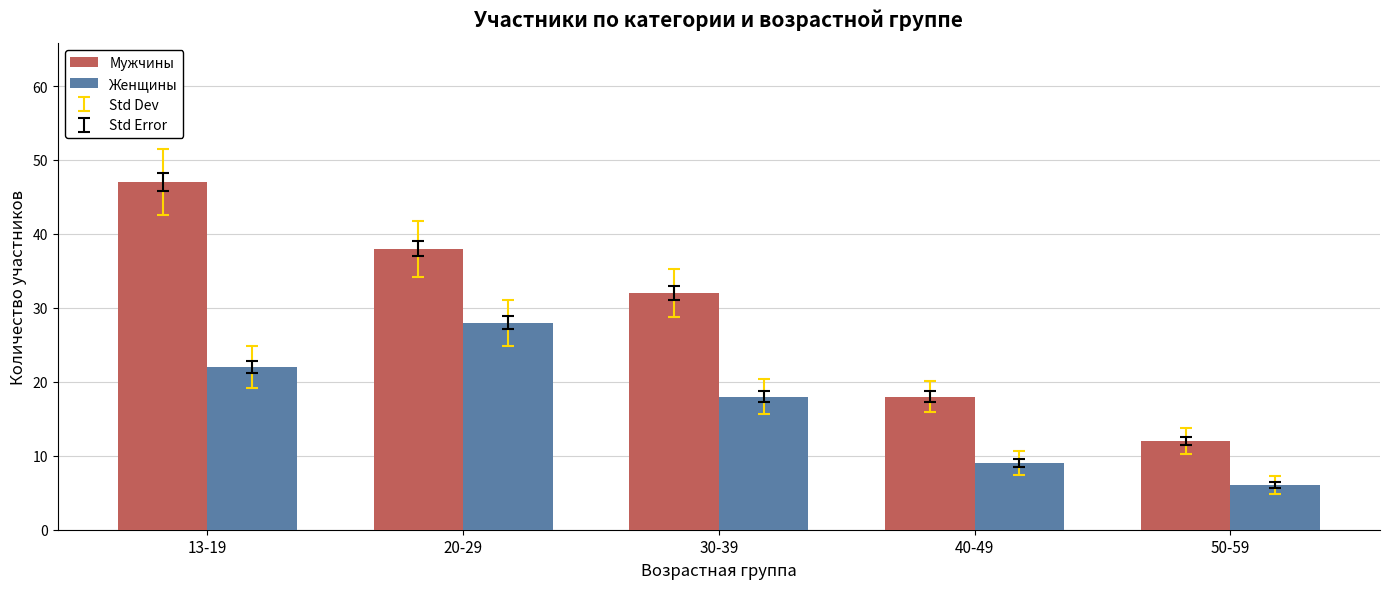

At 40-49, list the series in order from smallest to largest.

Женщины, Мужчины